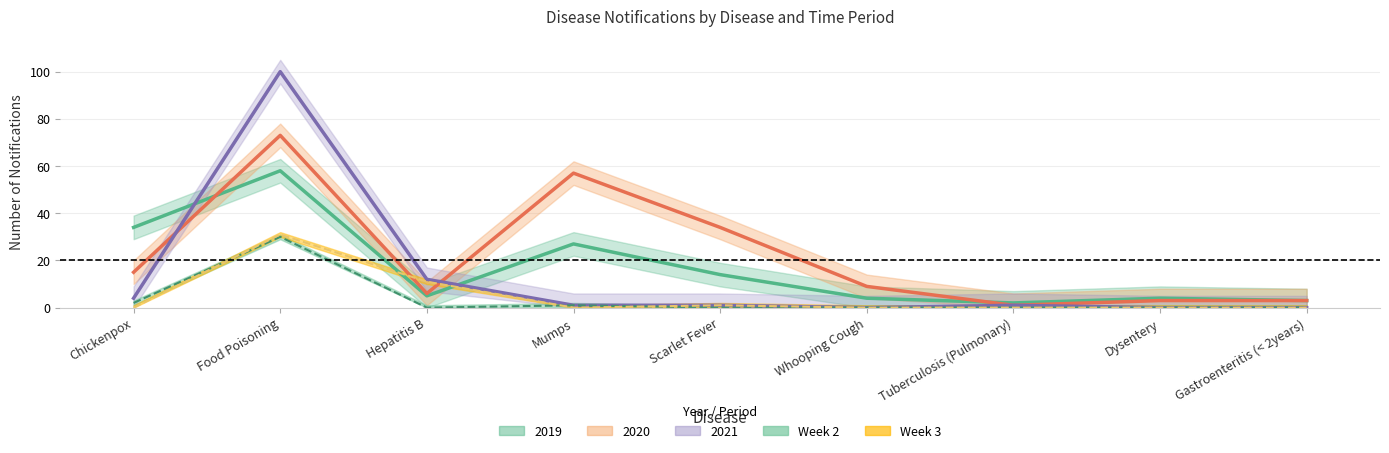

What is the value of the 2021 point at the 2nd from the left?

100